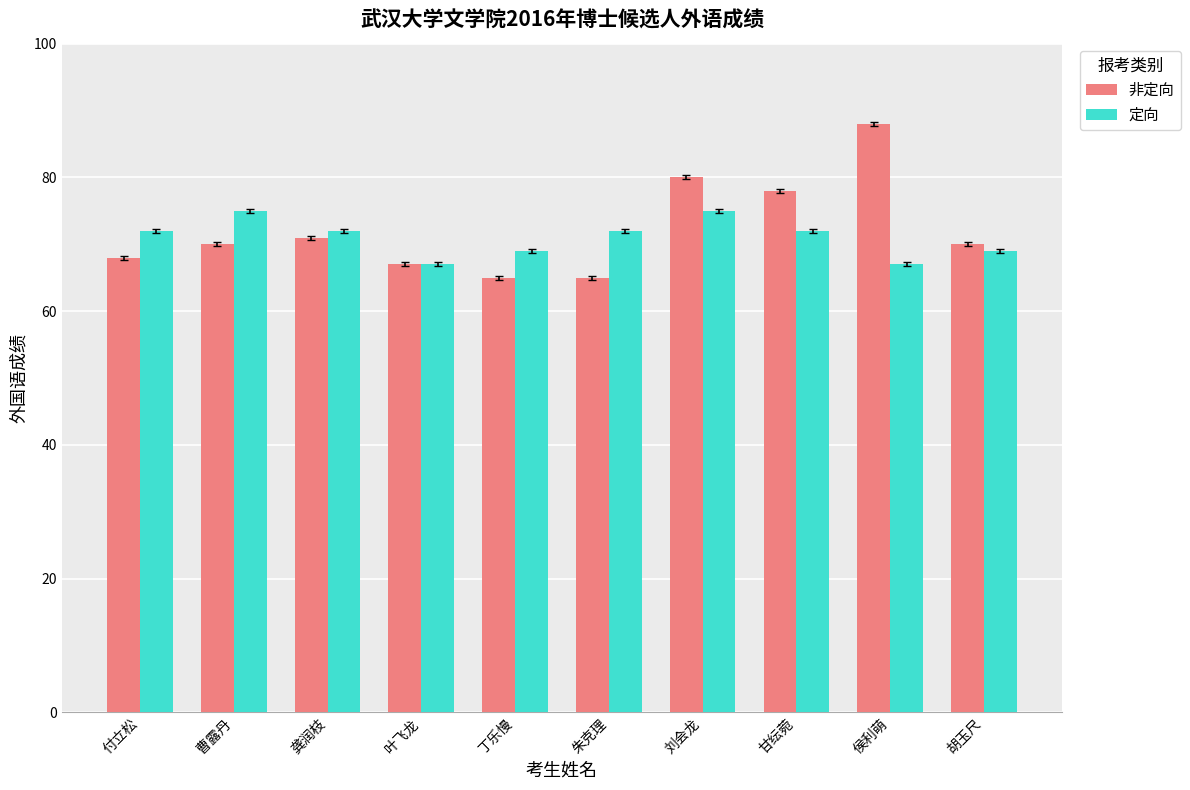

What is the approximate value of 定向 at 曹露丹?

75